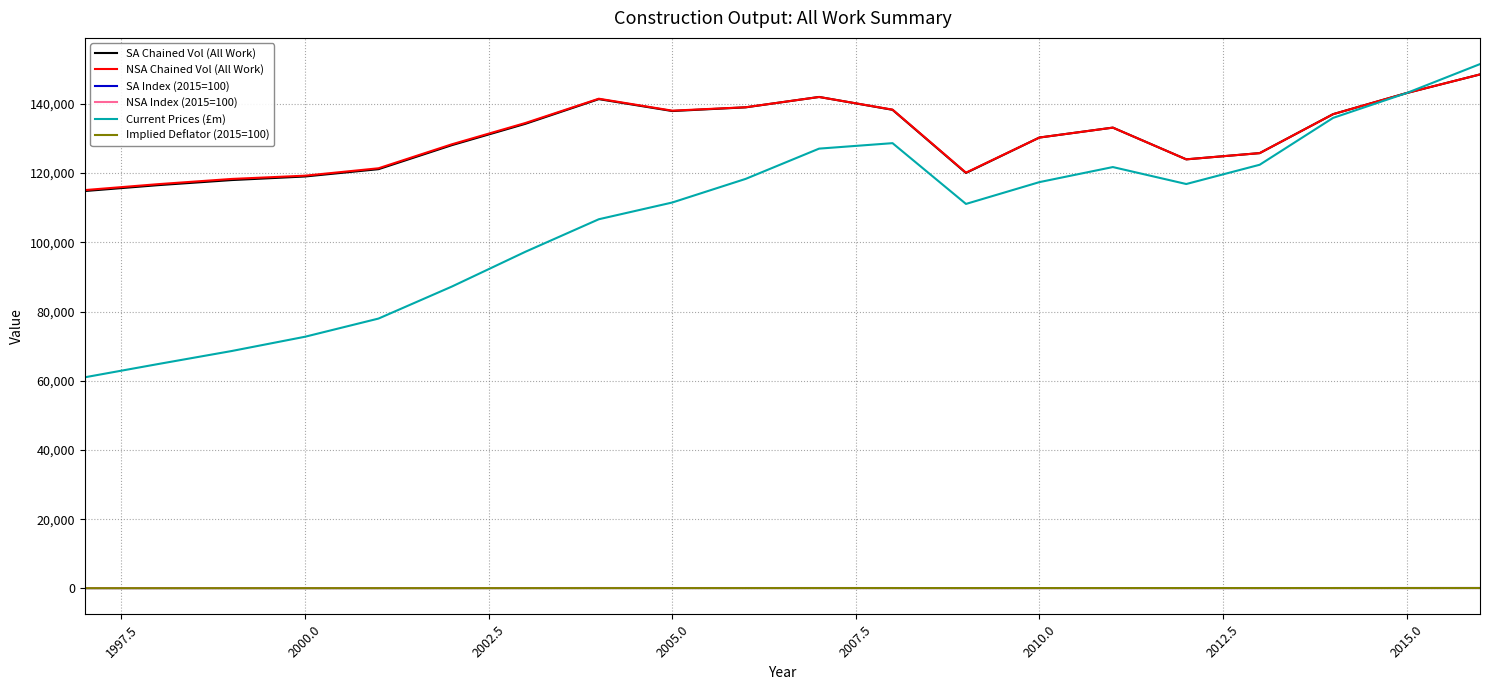

Does the chart have visible grid lines?

Yes